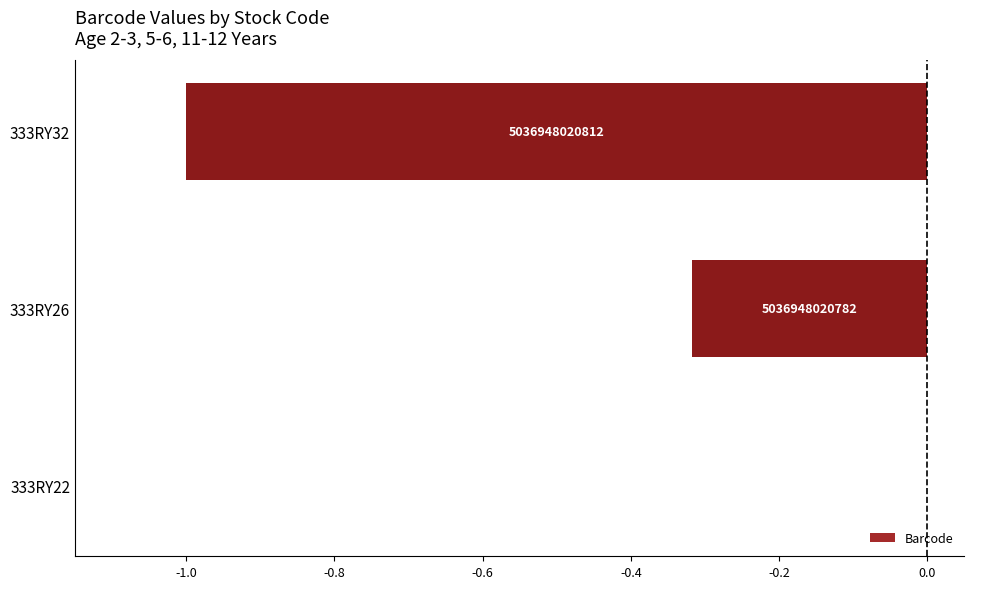

Count the values in the range -1 to 0.

3